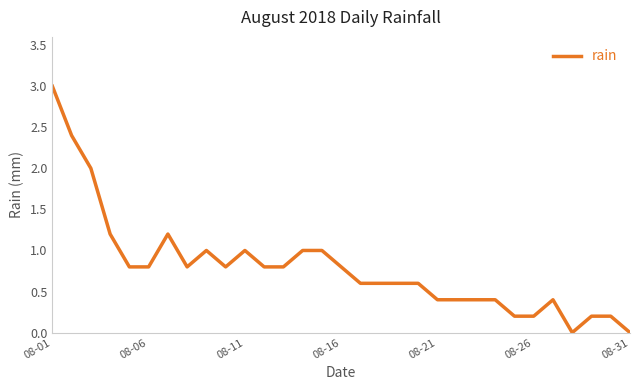

What is the difference between the maximum and minimum values?

3.0